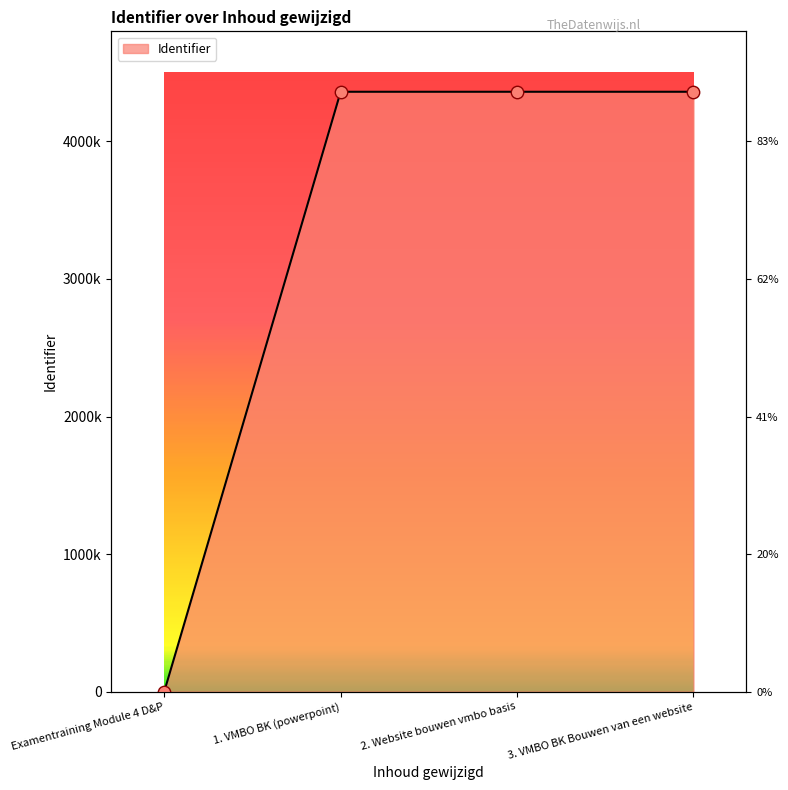

Which has a higher value, 1. VMBO BK (powerpoint) or 3. VMBO BK Bouwen van een website?

3. VMBO BK Bouwen van een website